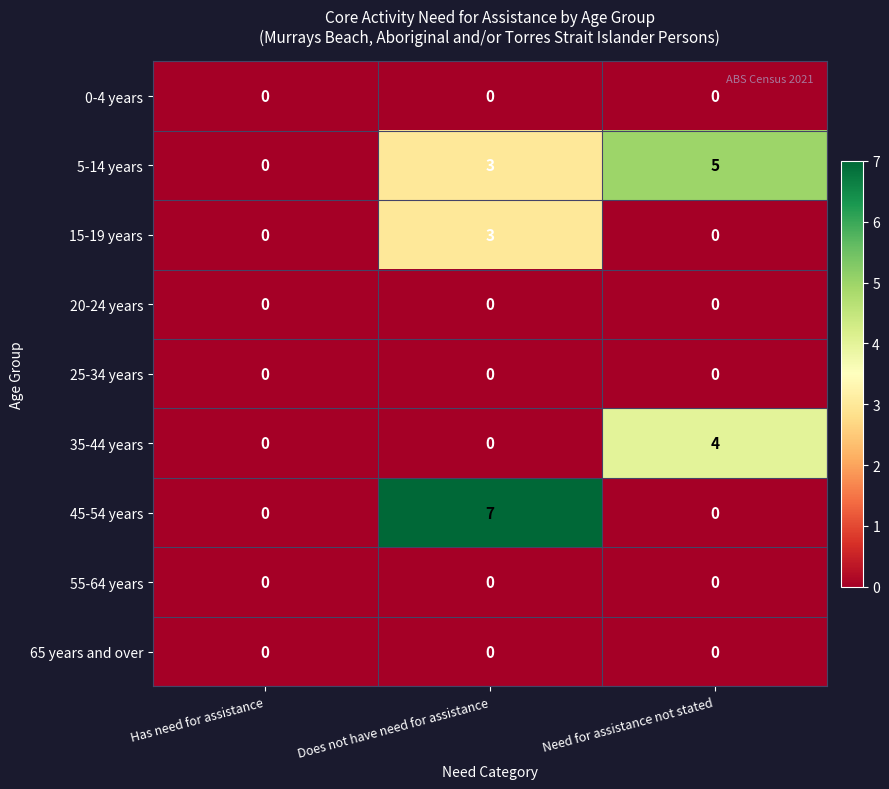

What is the greatest value displayed?

7